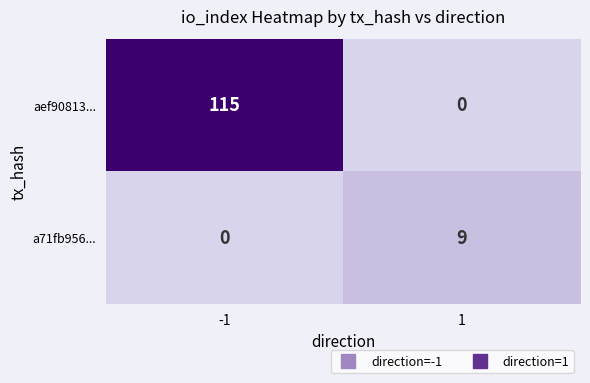

Reading left to right, what are all the values shown in this chart?

aef90813...: 115	0
a71fb956...: 0	9